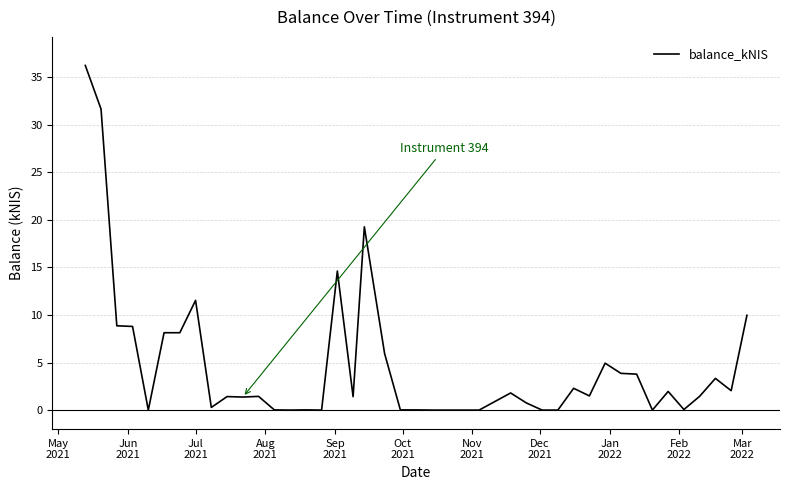

What is the difference between the maximum and minimum values?

36.2